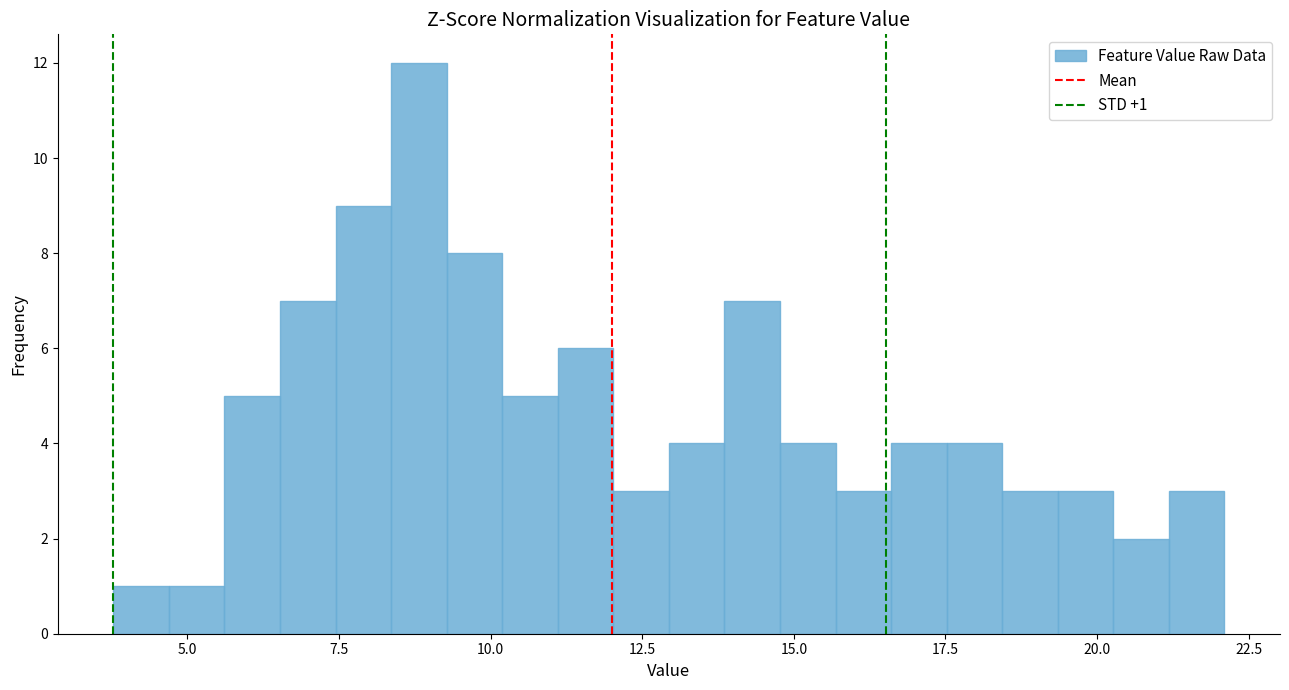

Read against the x-axis, roughly where is the centre of the tallest bar?

9.0